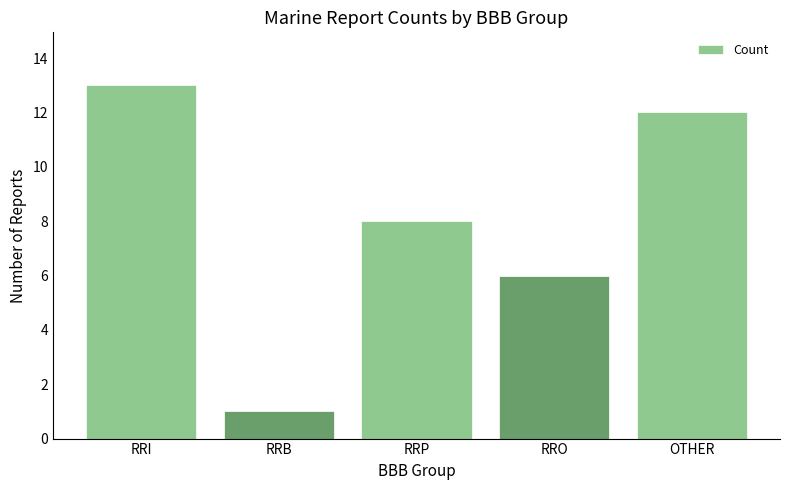

Which category has the lowest value across all series?

RRB